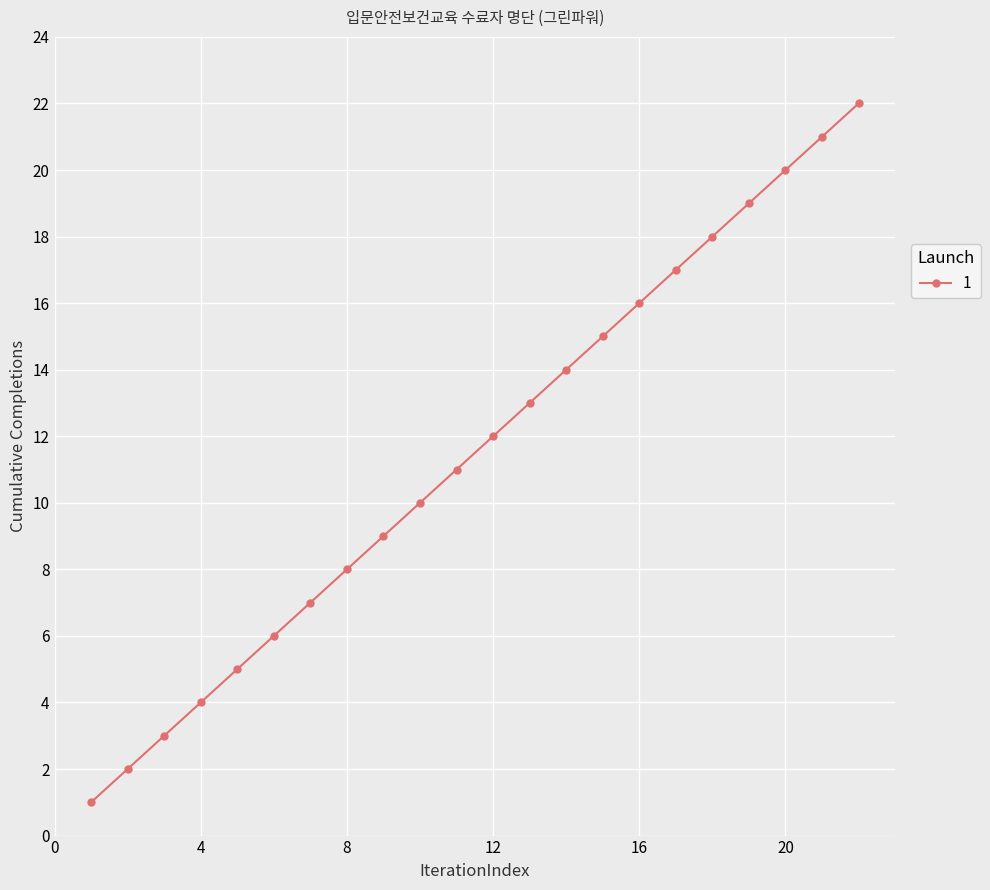

What is the value of the 13th point from the left?

13